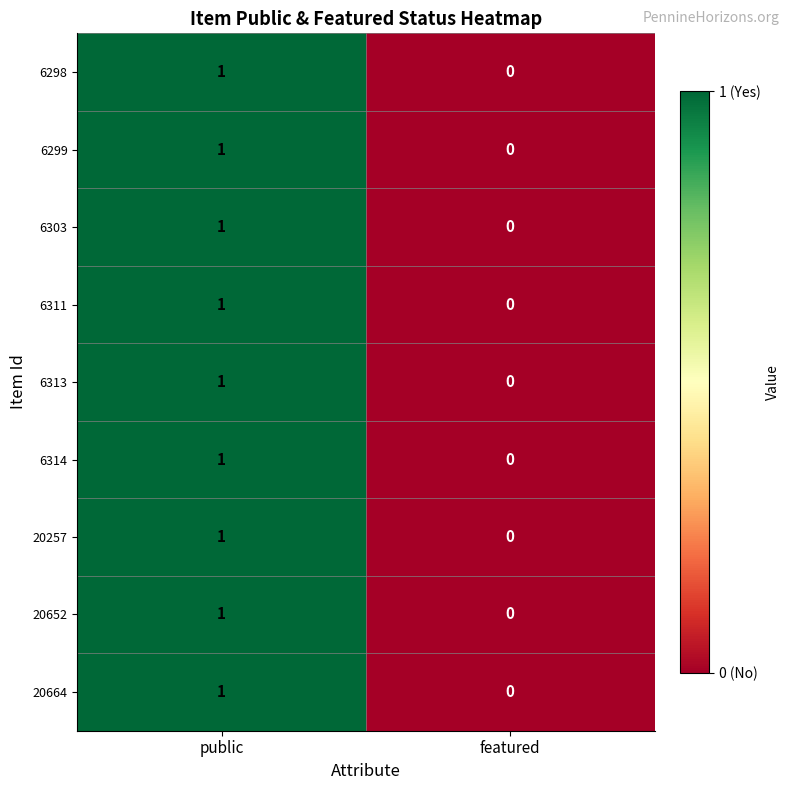

Reading left to right, transcribe all the data shown in this chart.

6298: public=1	featured=0
6299: public=1	featured=0
6303: public=1	featured=0
6311: public=1	featured=0
6313: public=1	featured=0
6314: public=1	featured=0
20257: public=1	featured=0
20652: public=1	featured=0
20664: public=1	featured=0